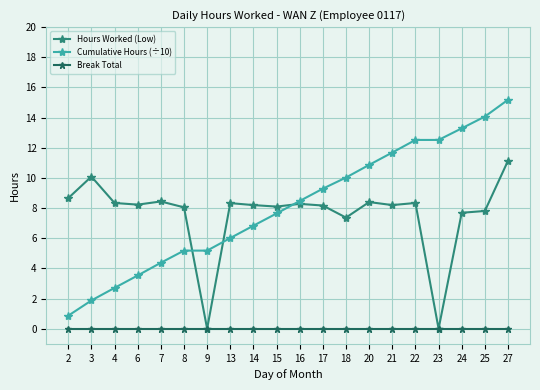

Which category has the highest value in the Cumulative Hours (÷10) series?

27